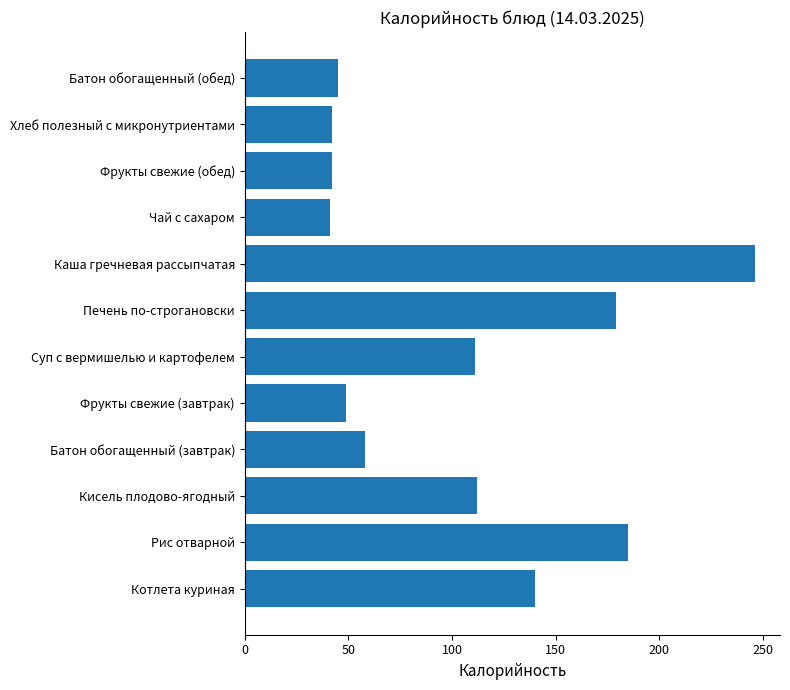

How many distinct data groups are displayed?

1